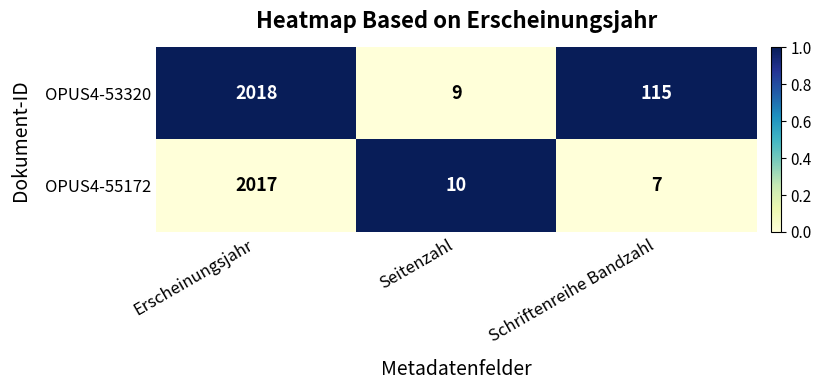

The value of OPUS4-53320 at Seitenzahl is 9. True or false?

True